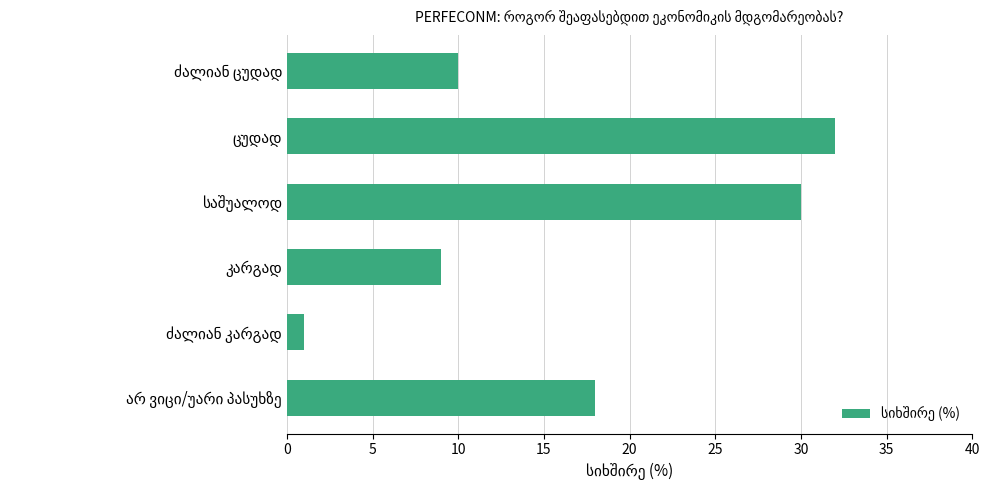

What is the greatest value displayed?

32